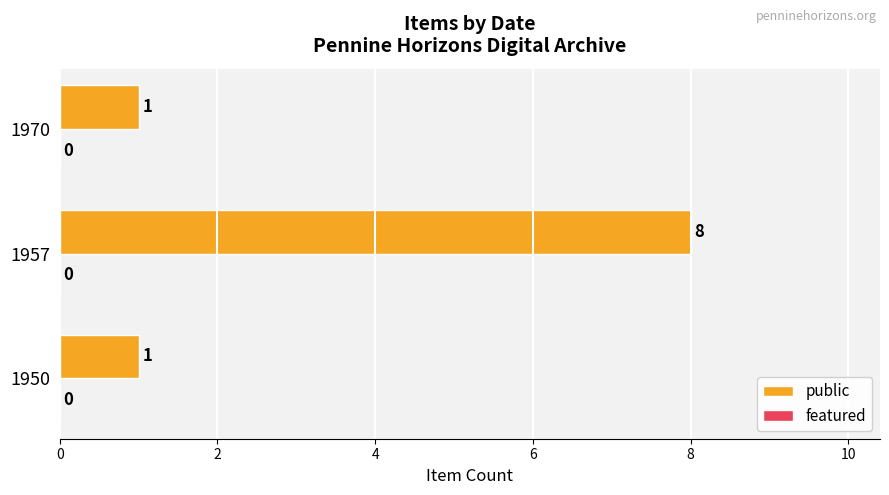

The chart shows a value of 0 at 1950. True or false?

False